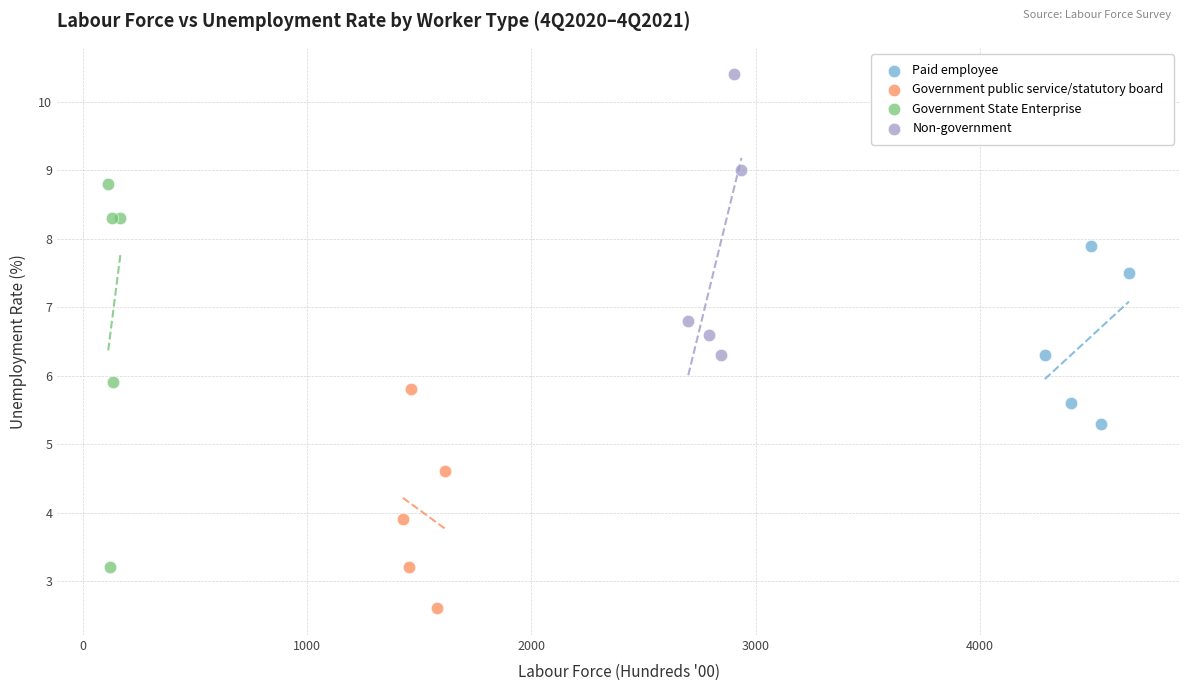

Which series has the largest Y range (max minus min)?

Government State Enterprise